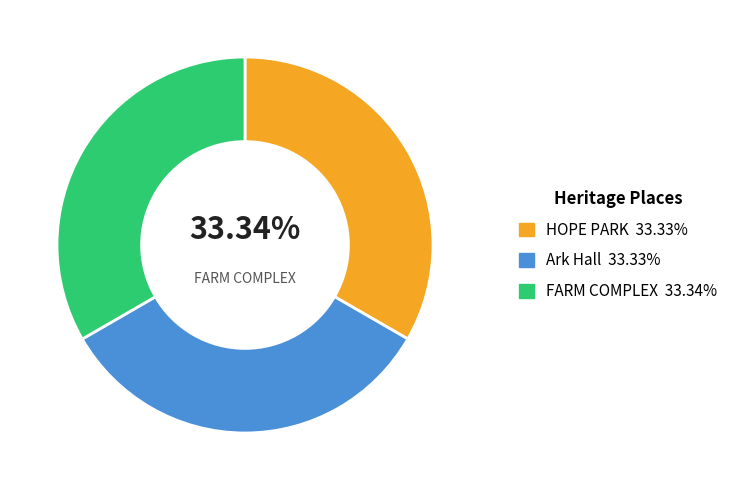

Which category has the smallest portion of the pie?

HOPE PARK